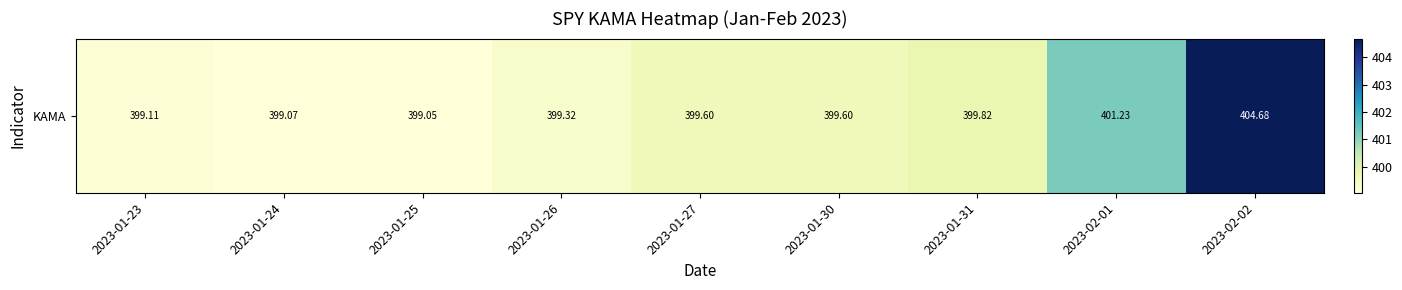

Between 2023-01-25 and 2023-02-02, which is larger?

2023-02-02